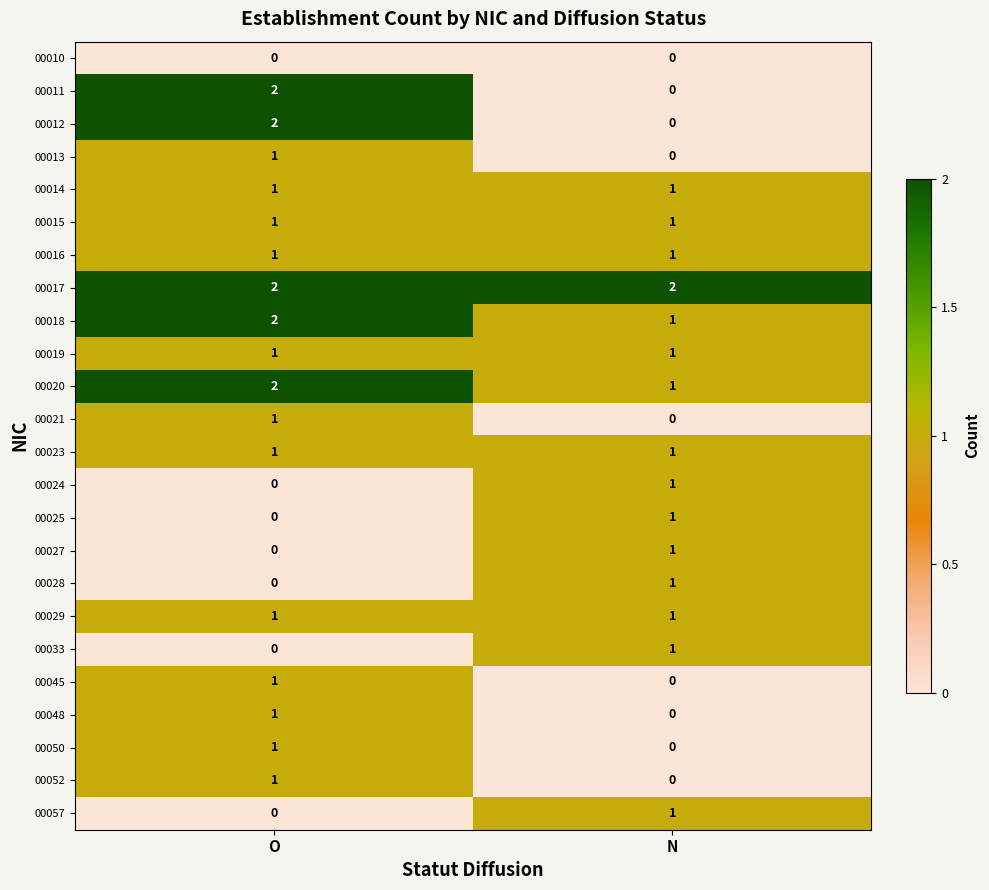

The 00024 series shows 1 at N. True or false?

True